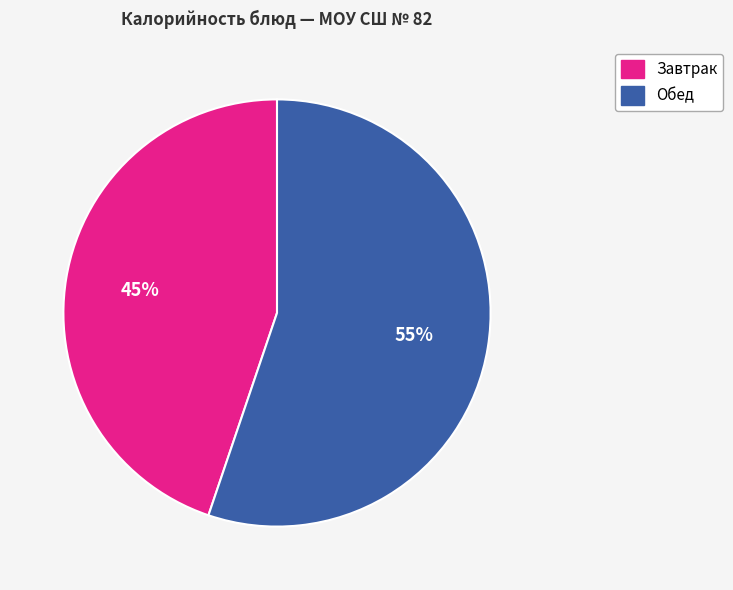

To the nearest percent, what percentage of the pie is Завтрак?

45%